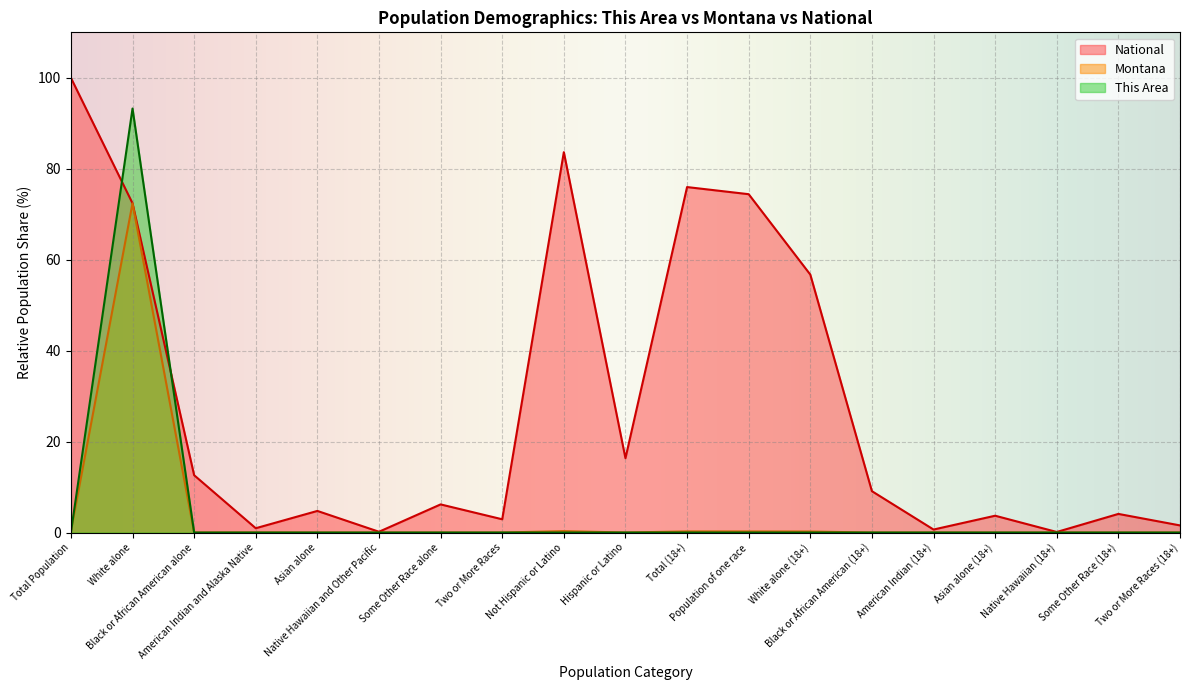

True or false: National and Montana intersect in this chart.

False